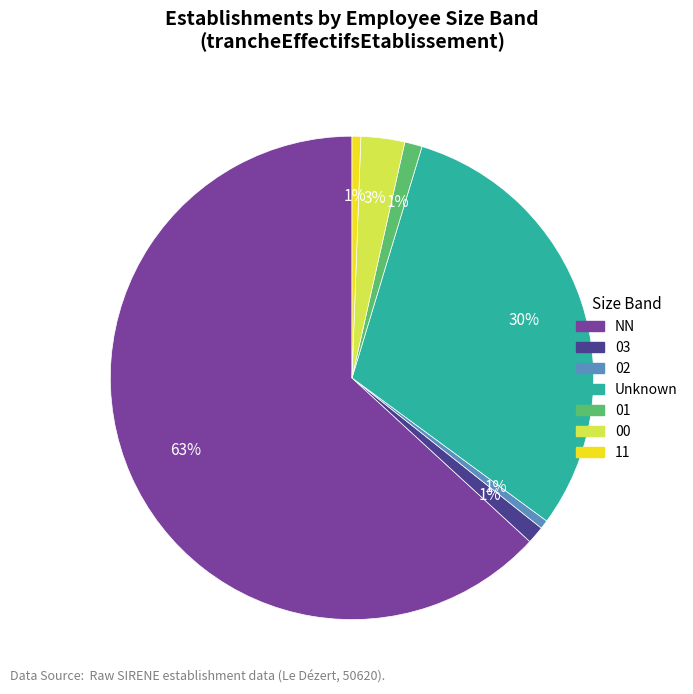

Does any single category account for the majority?

Yes